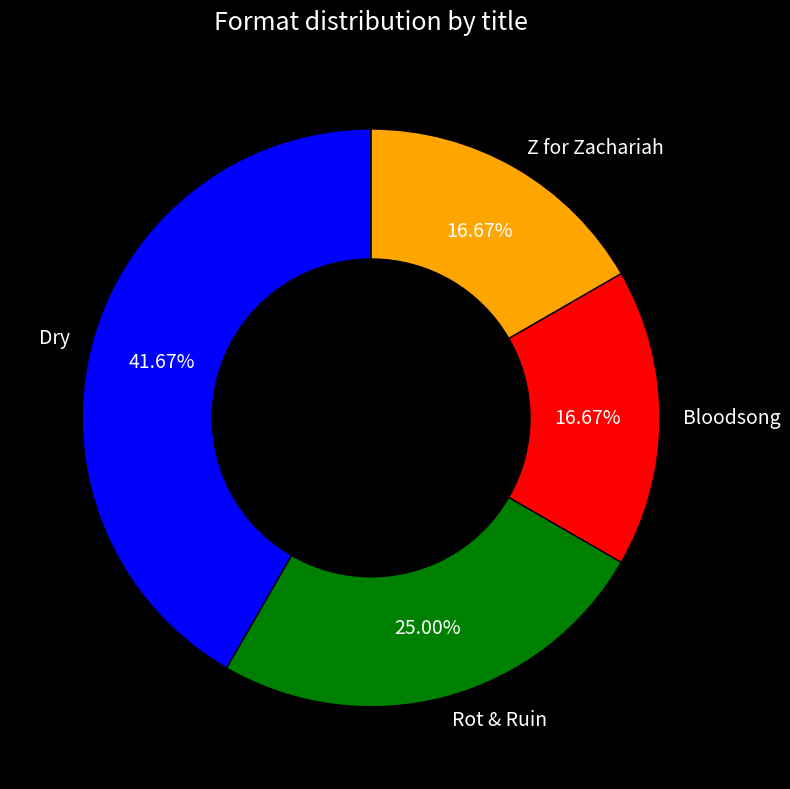

The Dry slice represents 42% of the pie. True or false?

True